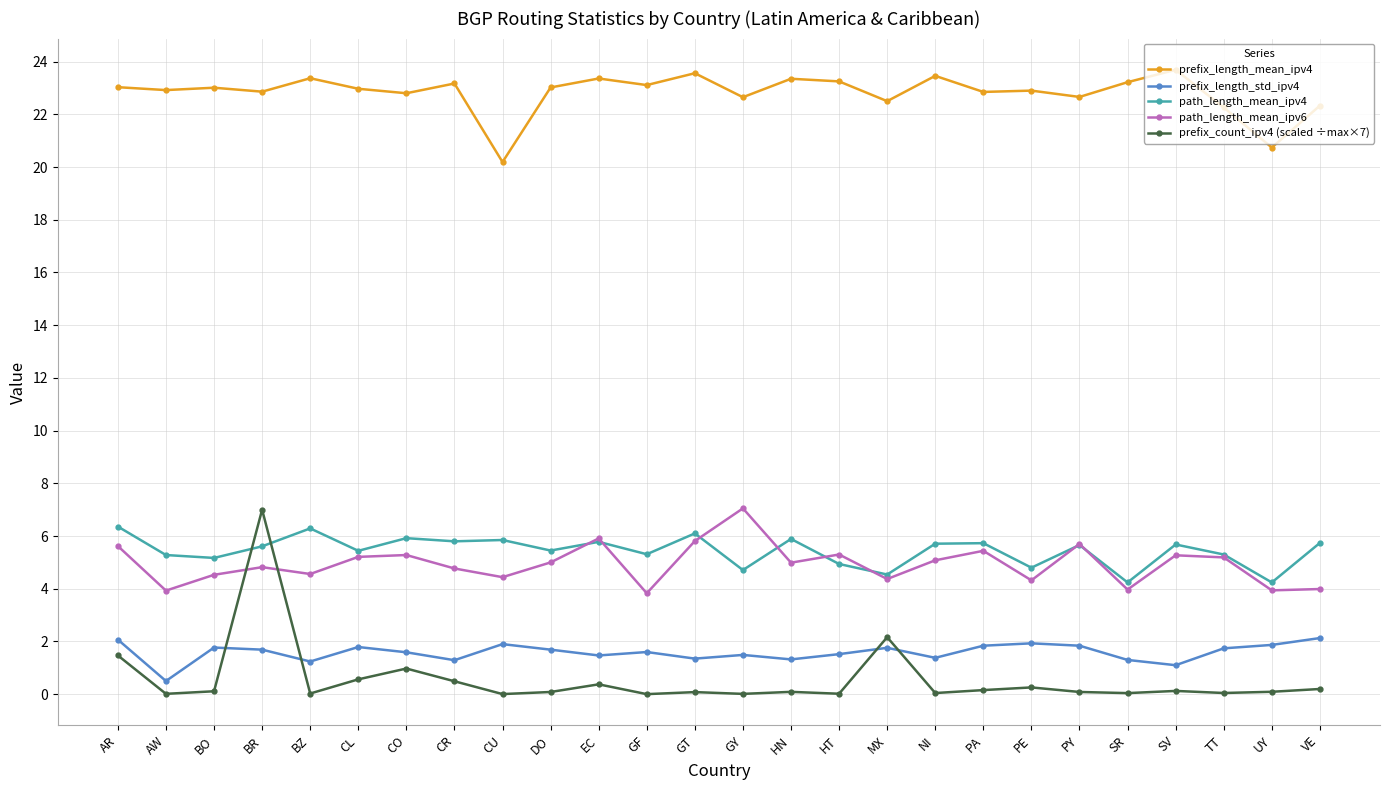

At which label does path_length_mean_ipv6 first exceed 5?

AR